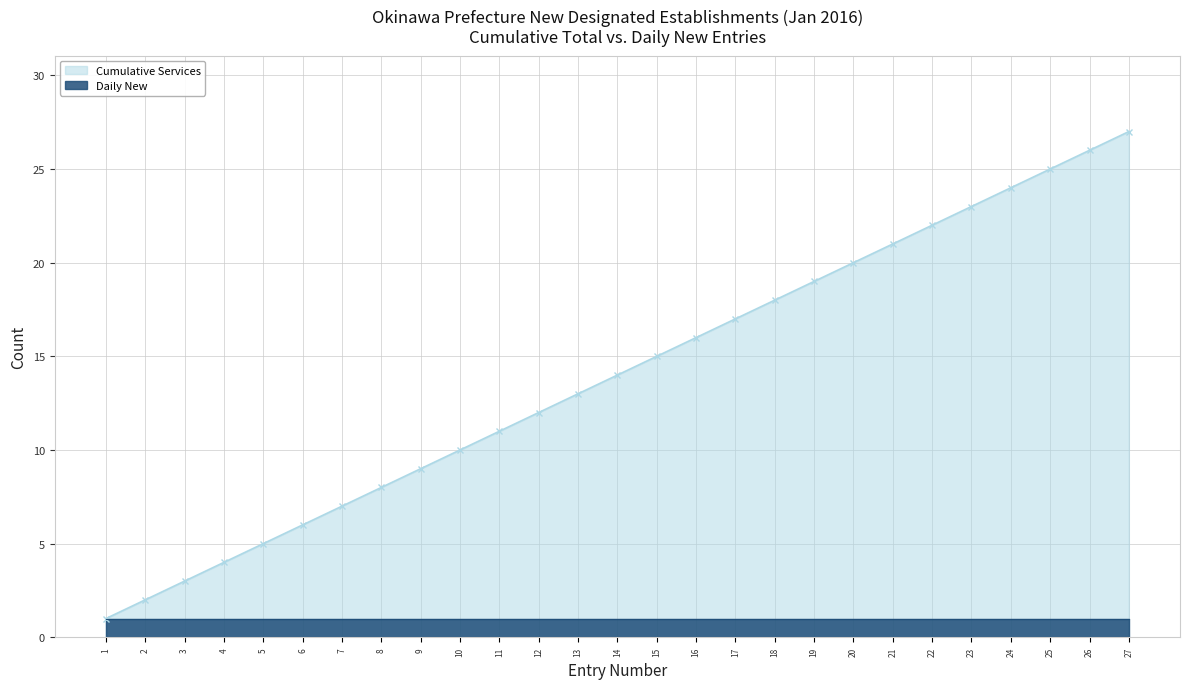

What is the approximate value at 8?

8